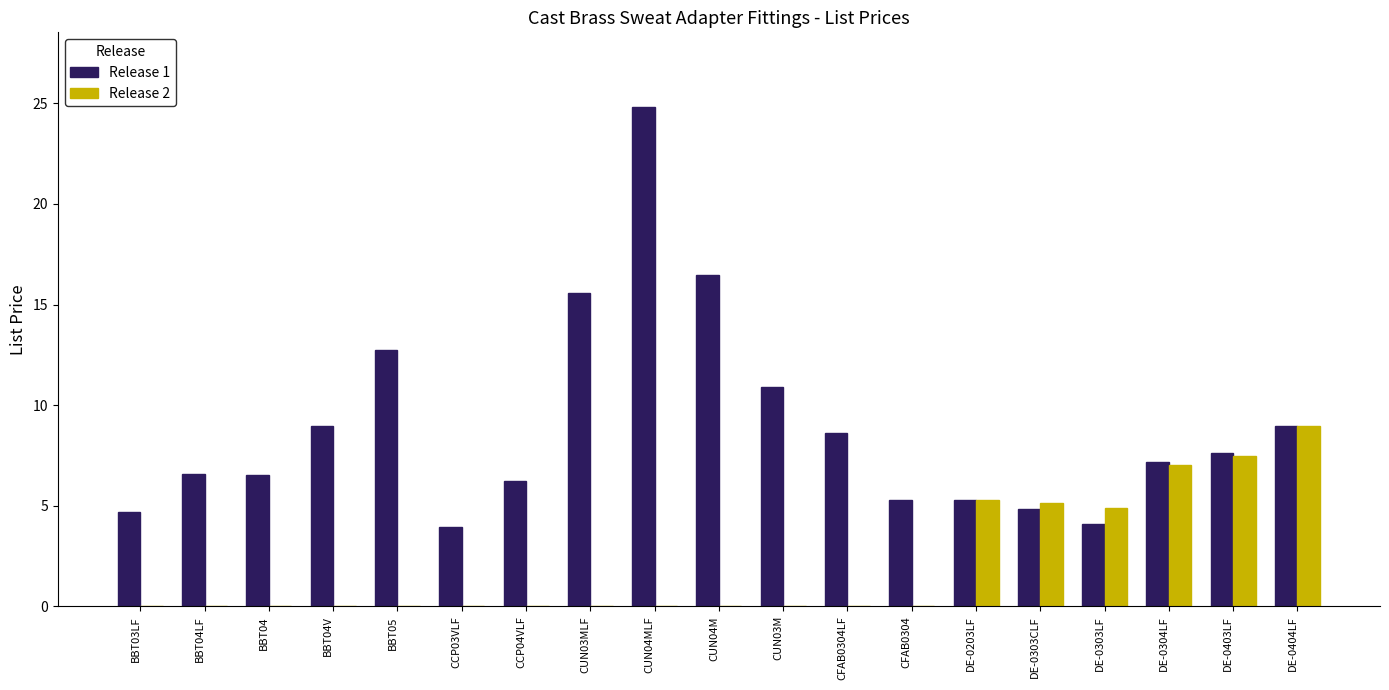

Which category has the highest value in the Release 1 series?

CUN04MLF